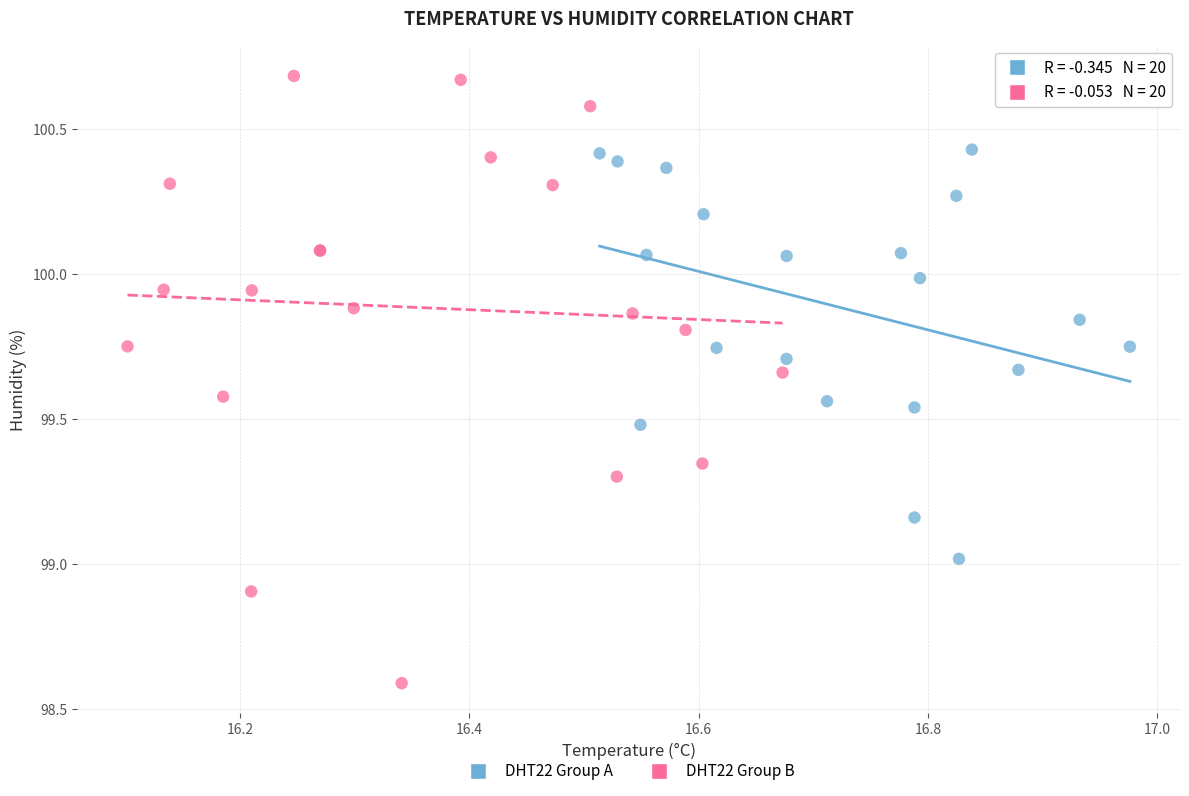

What are all the series names shown in the legend?

DHT22 Group A, DHT22 Group B